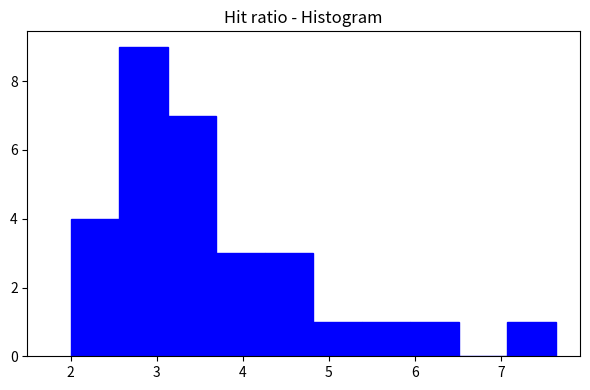

Reading left to right, list every bar in this chart as the range it spans on the x-axis followed by its height. Neither the bar edges nor the heights are printed on the chart, so give them approximately, as read against the axes.

2.0 to 2.6: 4
2.6 to 3.1: 9
3.1 to 3.7: 7
3.7 to 4.3: 3
4.3 to 4.8: 3
4.8 to 5.4: 1
5.4 to 5.9: 1
5.9 to 6.5: 1
6.5 to 7.1: 0
7.1 to 7.6: 1